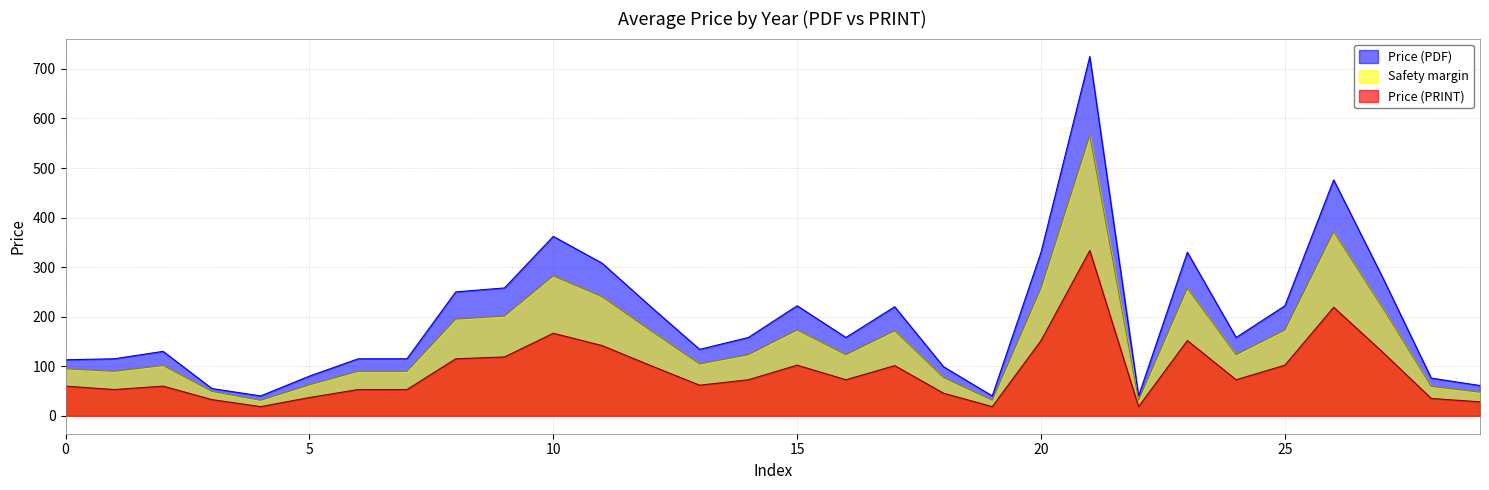

What are all the series names shown in the legend?

Price (PDF), Safety margin, Price (PRINT)